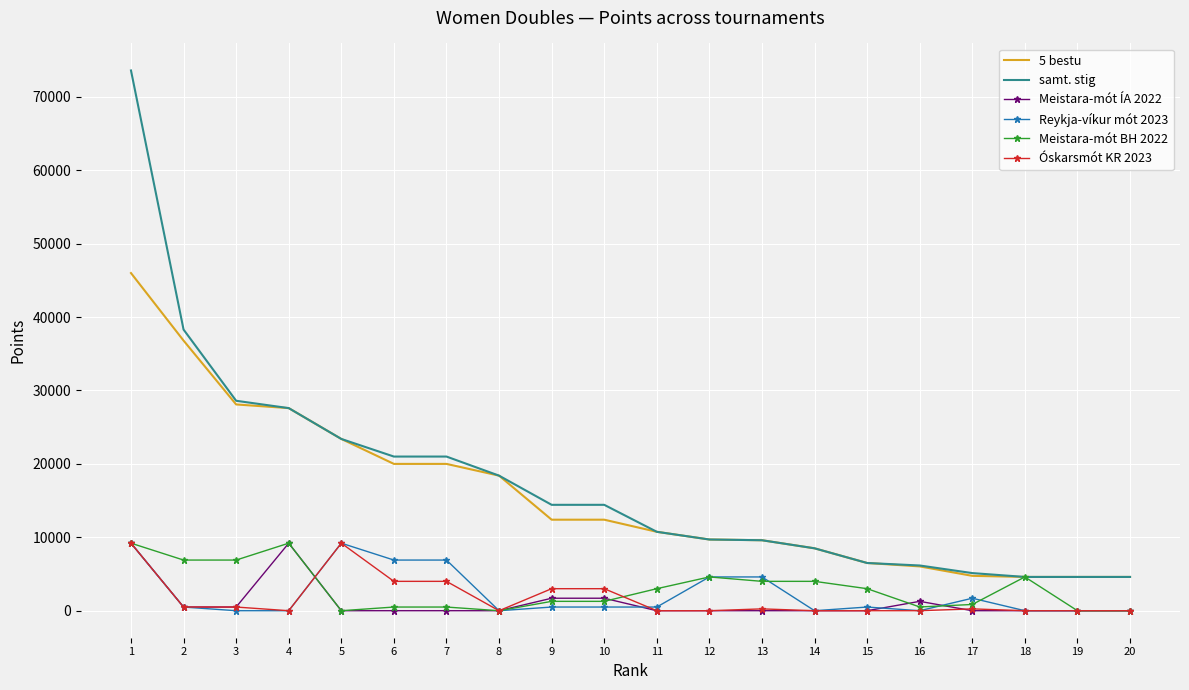

What is the greatest value displayed?

73600